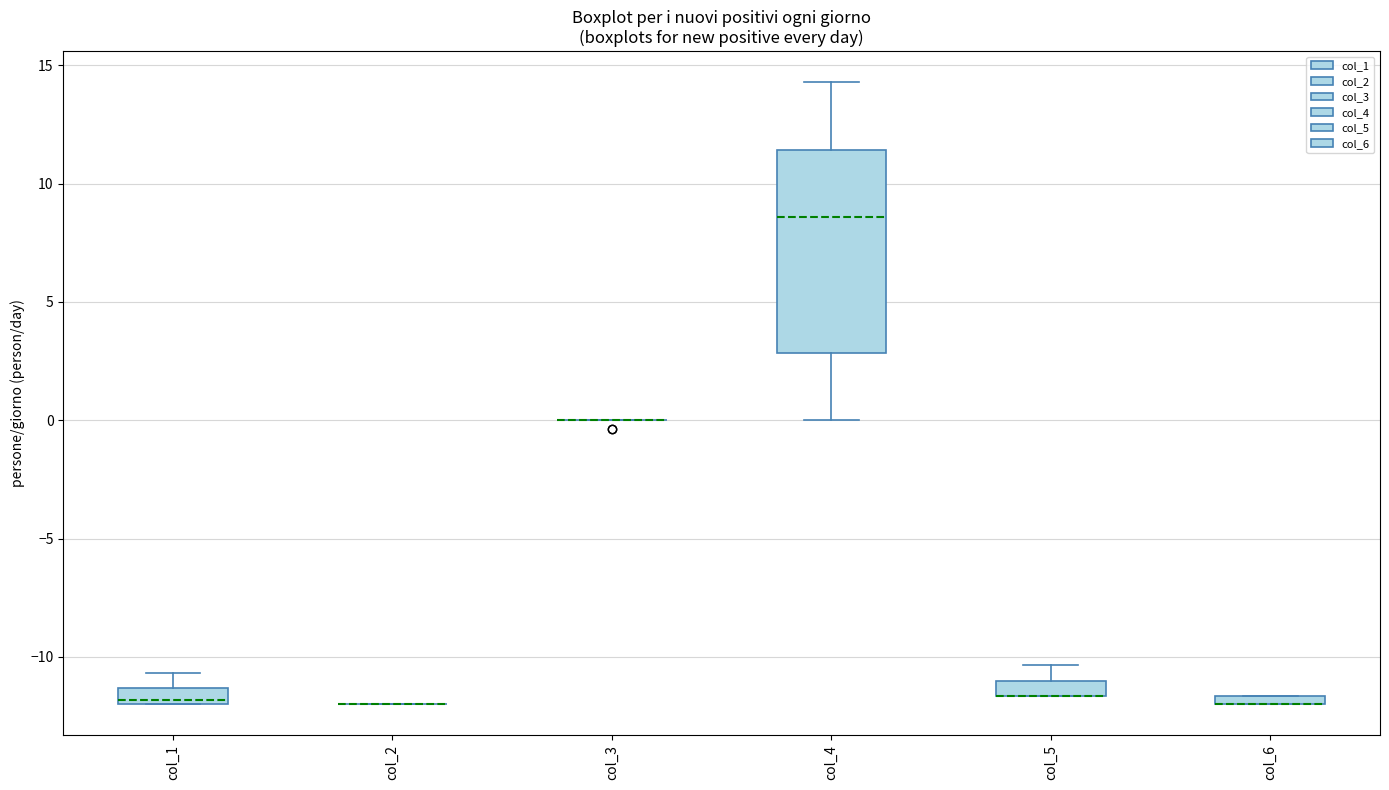

Comparing the boxes themselves (not the whiskers), which one is the tallest?

col_4